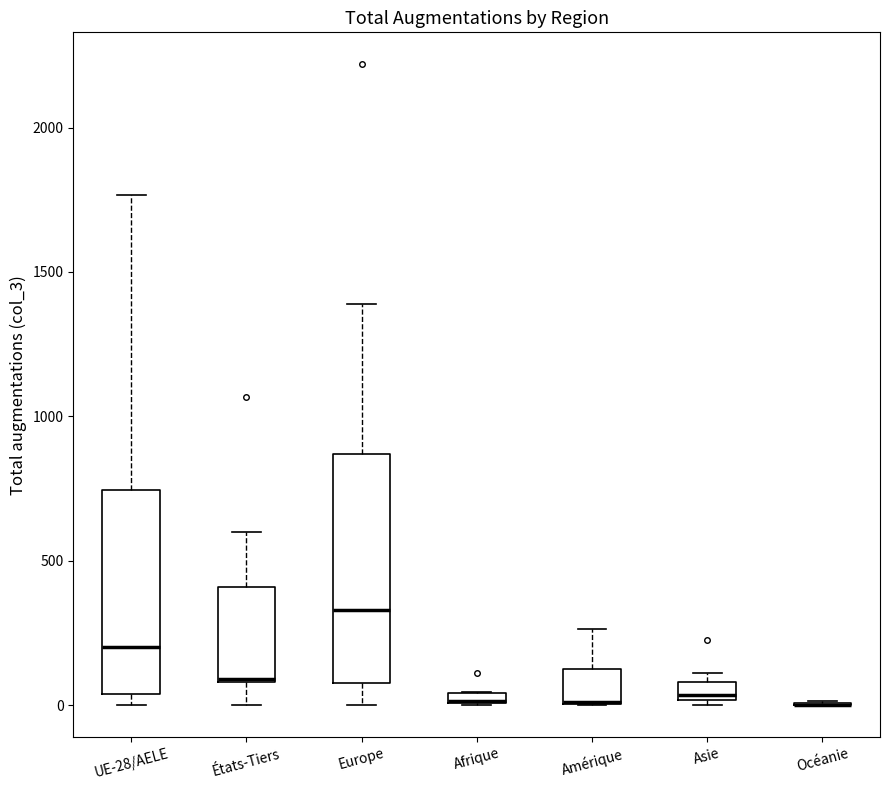

Comparing the boxes themselves (not the whiskers), which one is the tallest?

Europe